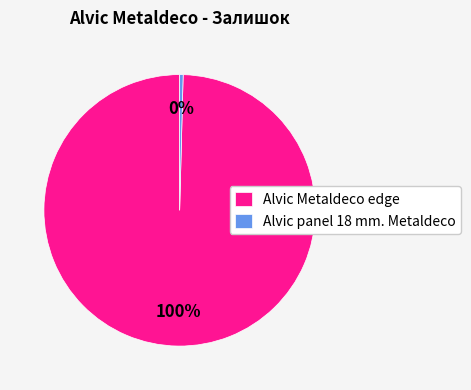

Is the sum of Alvic Metaldeco edge and Alvic panel 18 mm. Metaldeco greater than half?

Yes